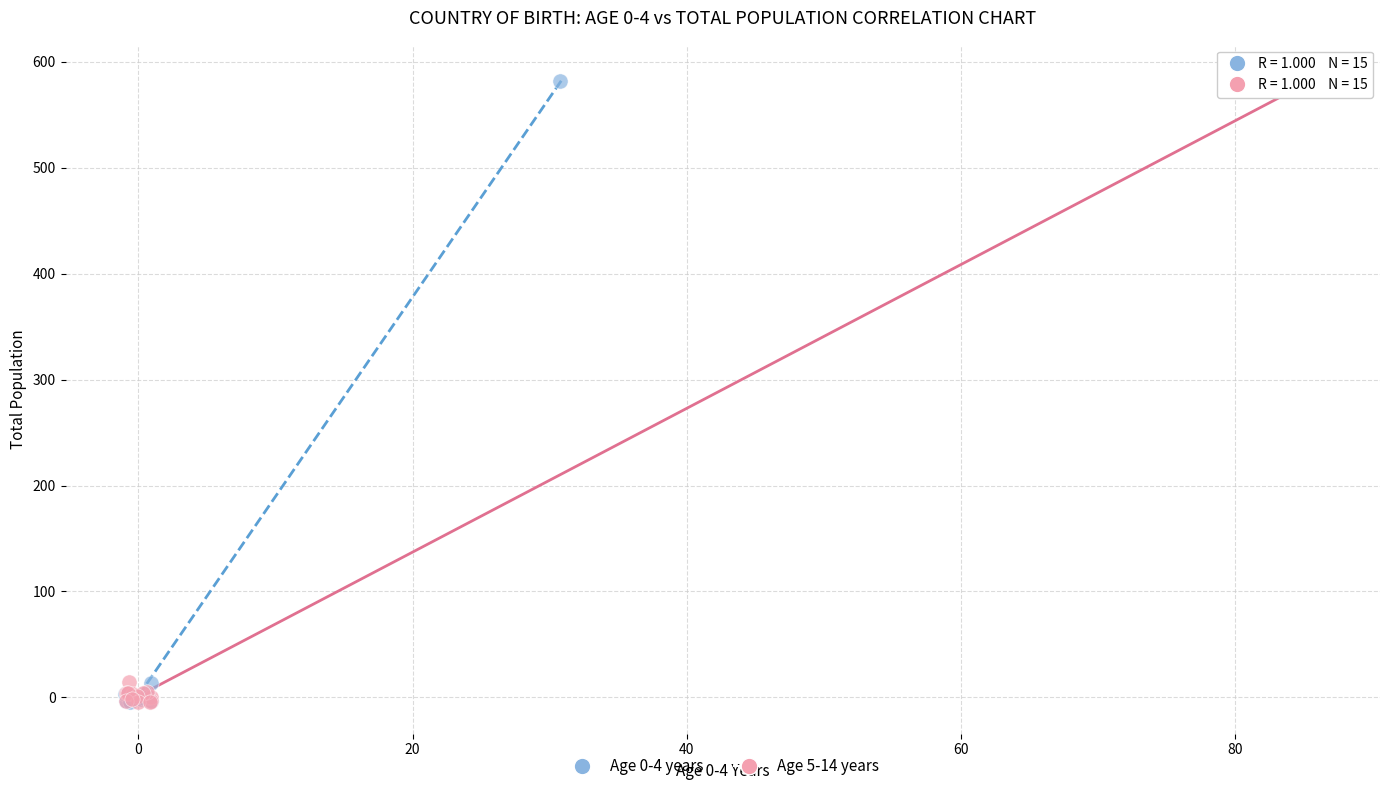

Which series has the widest spread of Y values?

Age 5-14 years